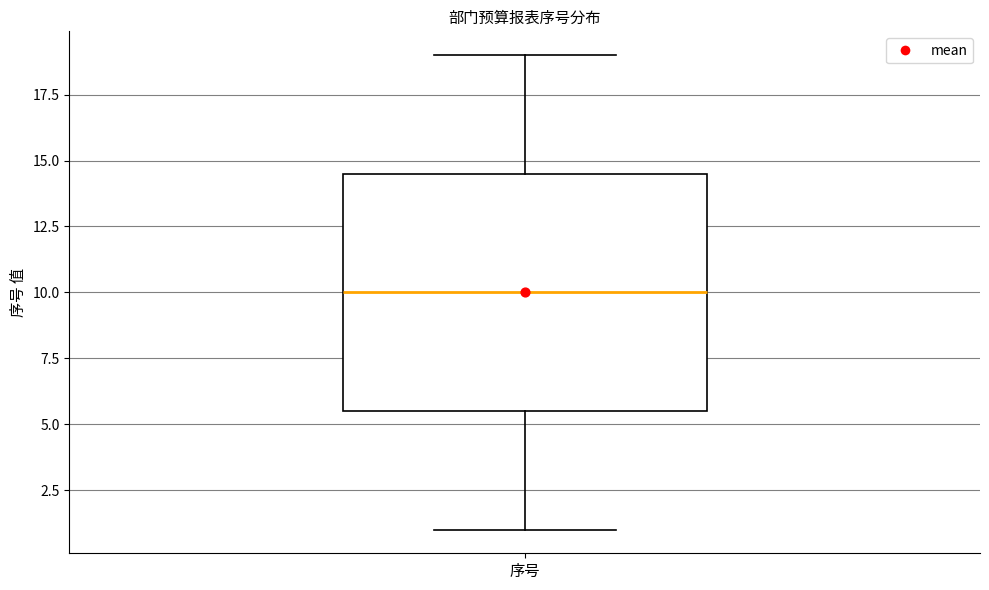

Read this box plot against the y-axis: the position of the median line, the range covered by the box, and the ends of both whiskers. The values are not printed on the chart, so give them approximately, as read against the axis.

median 10.0, box 5.5 to 14.5, whiskers 1.0 to 19.0